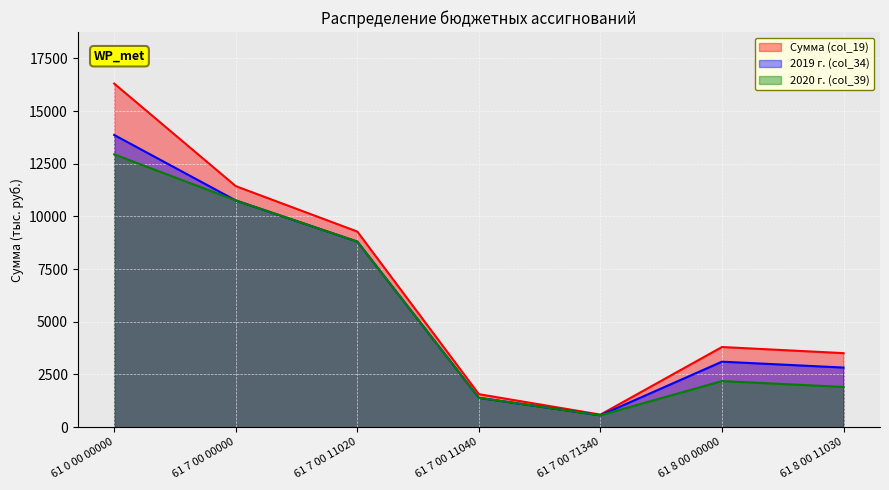

What is the spread (max minus min) of values at 61 8 00 11030?

1604.6